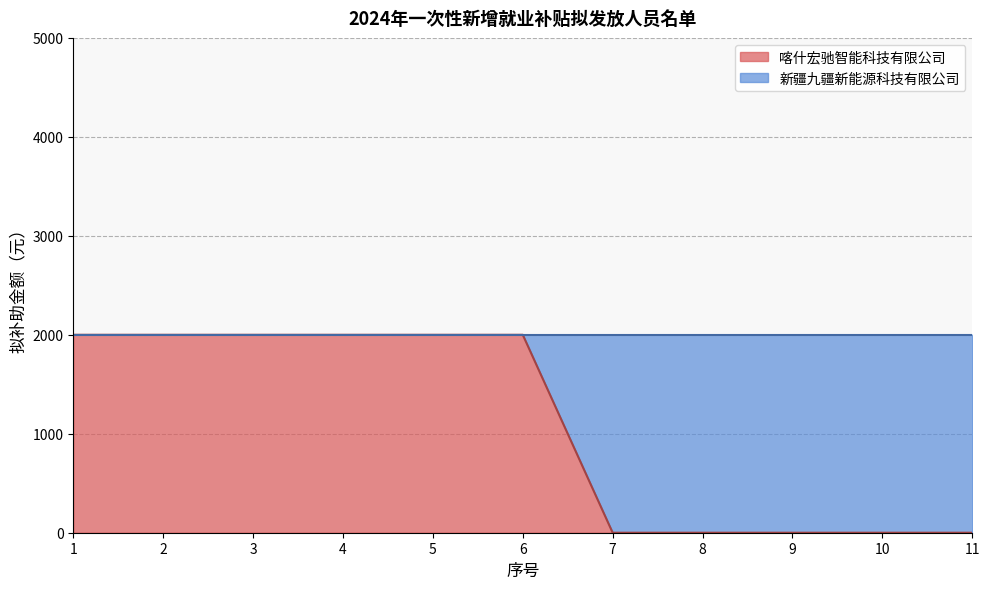

Count the number of categories in the chart.

11